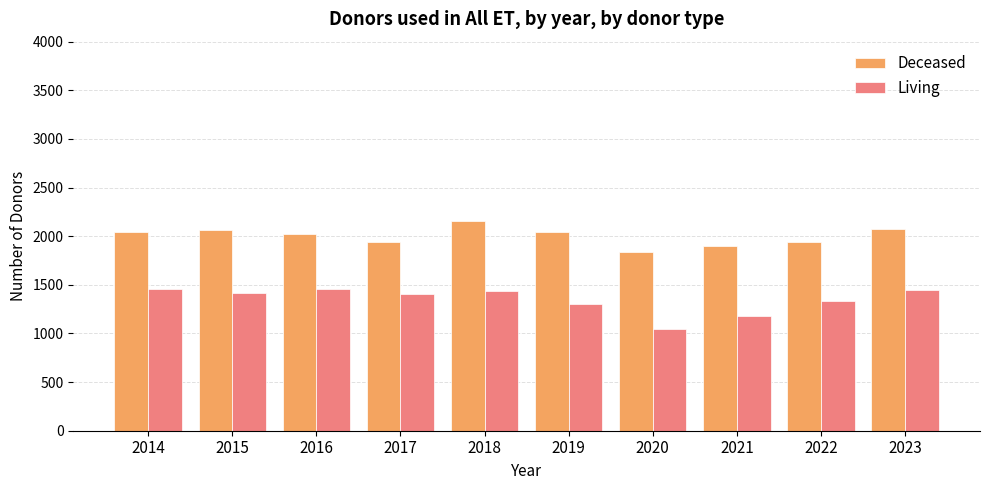

At which category does the chart reach its peak across all series?

2018